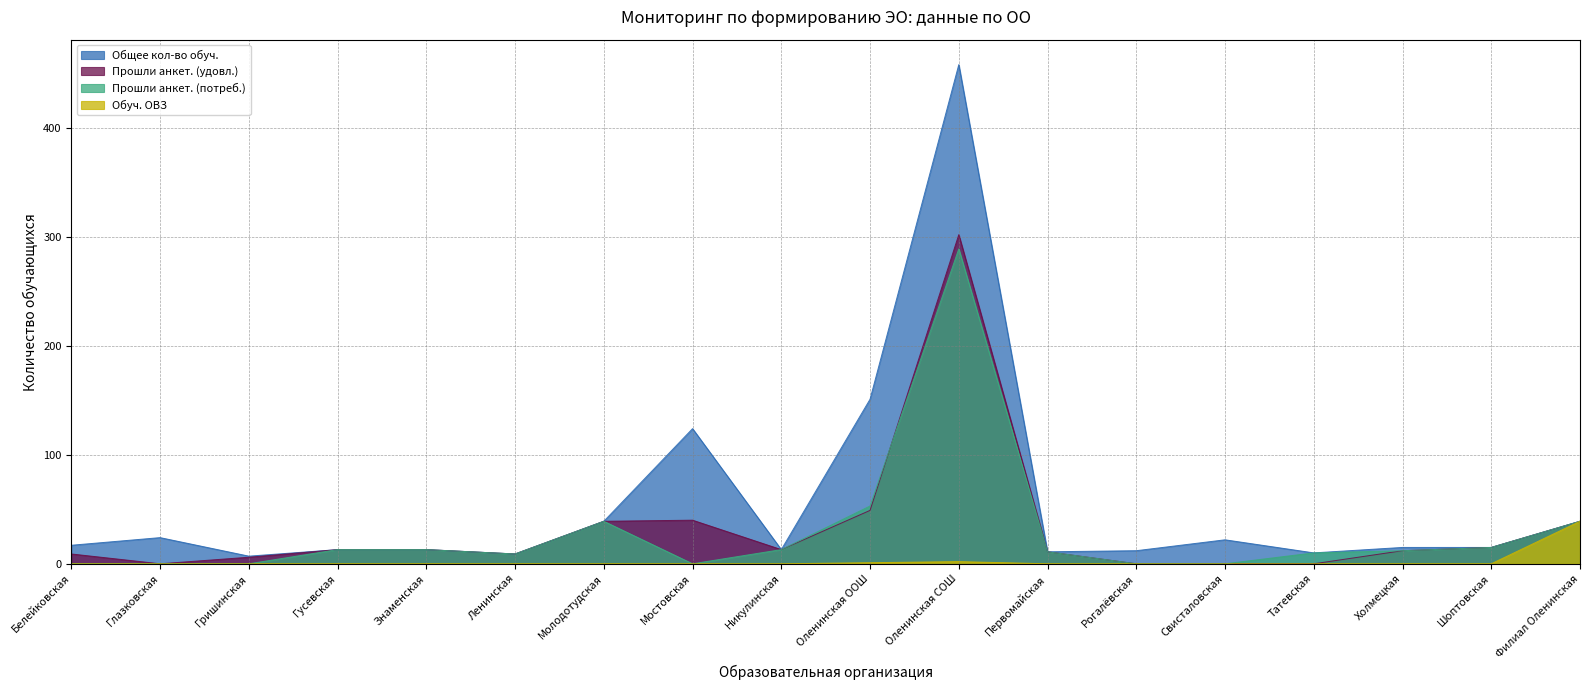

The Прошли анкет. (потреб.) series shows 466 at Оленинская СОШ. True or false?

False